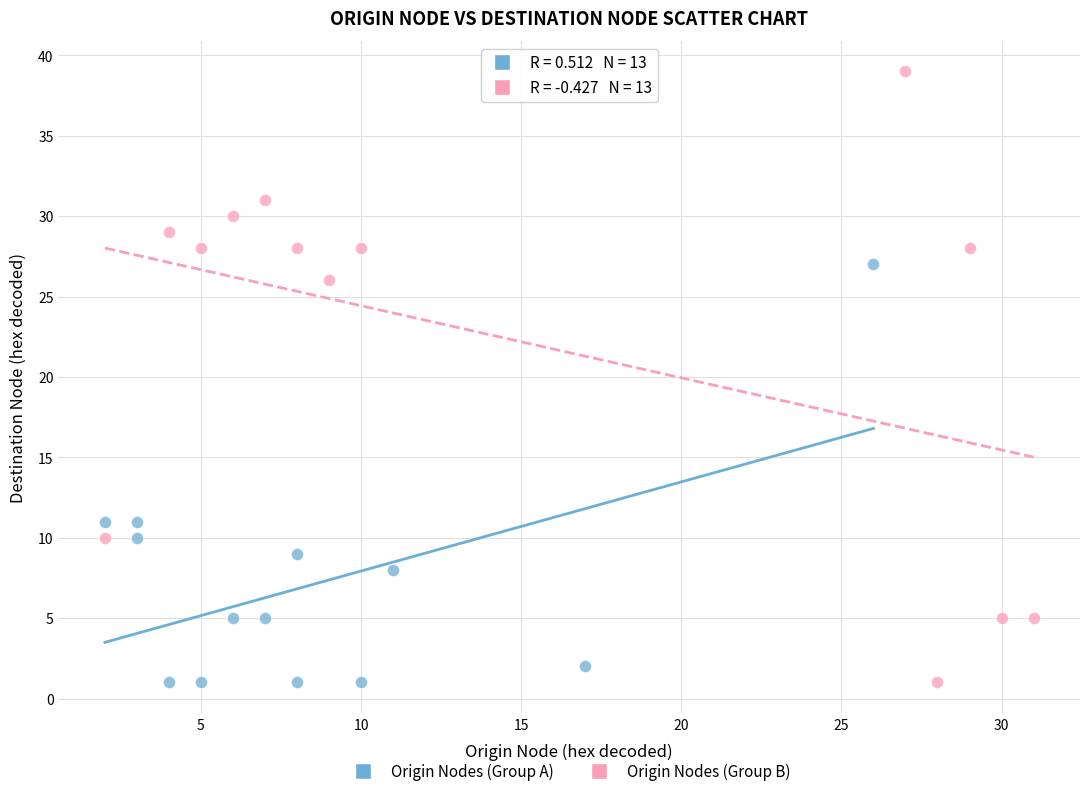

Which series has the largest Y range (max minus min)?

Origin Nodes (Group B)